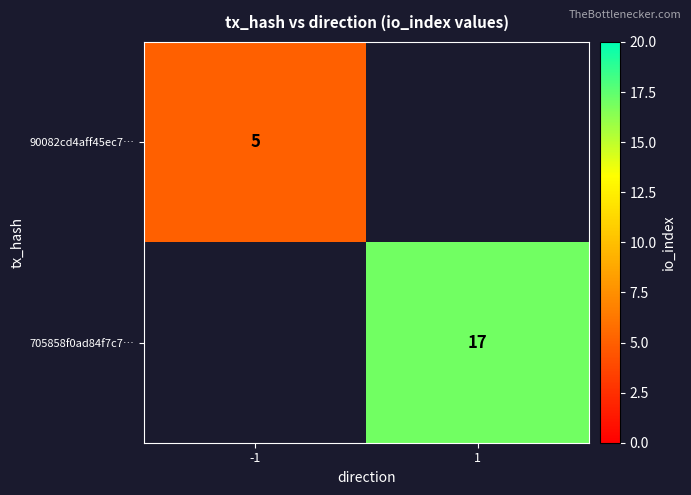

The 90082cd4aff45ec7… series shows 1.1 at -1. True or false?

False